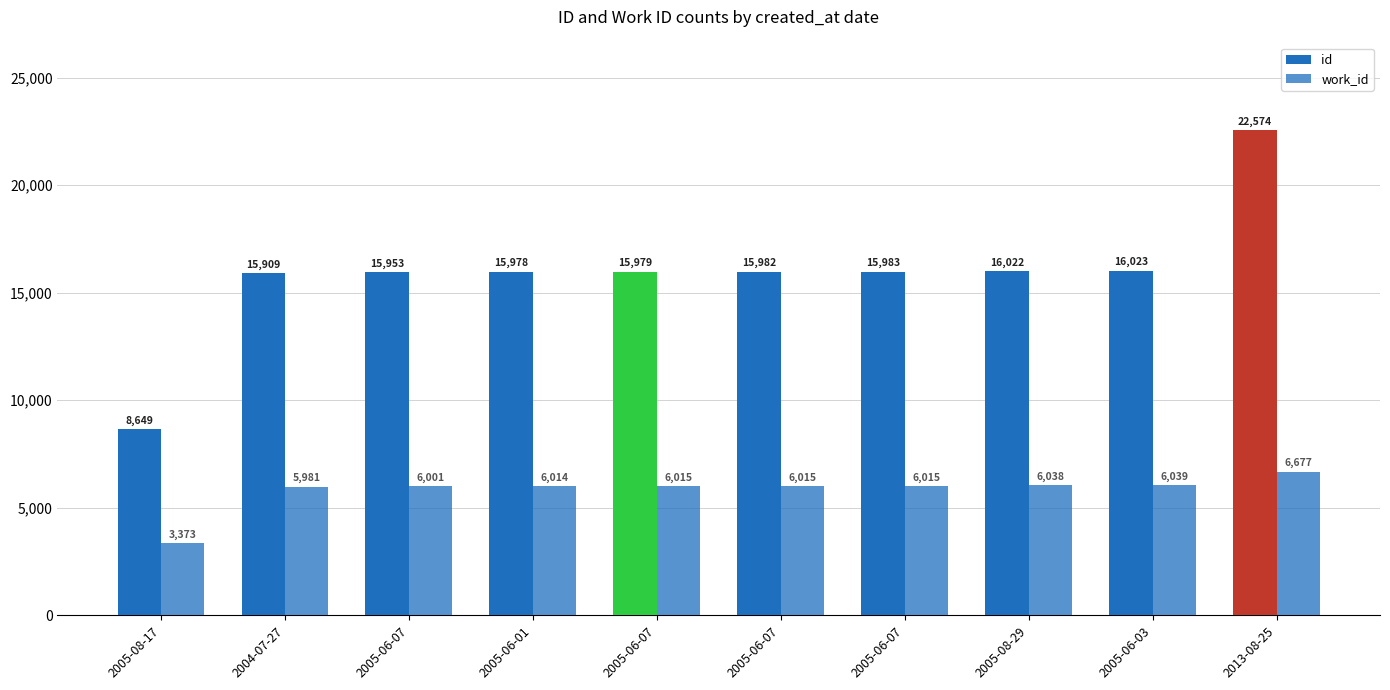

How many distinct data groups are displayed?

2